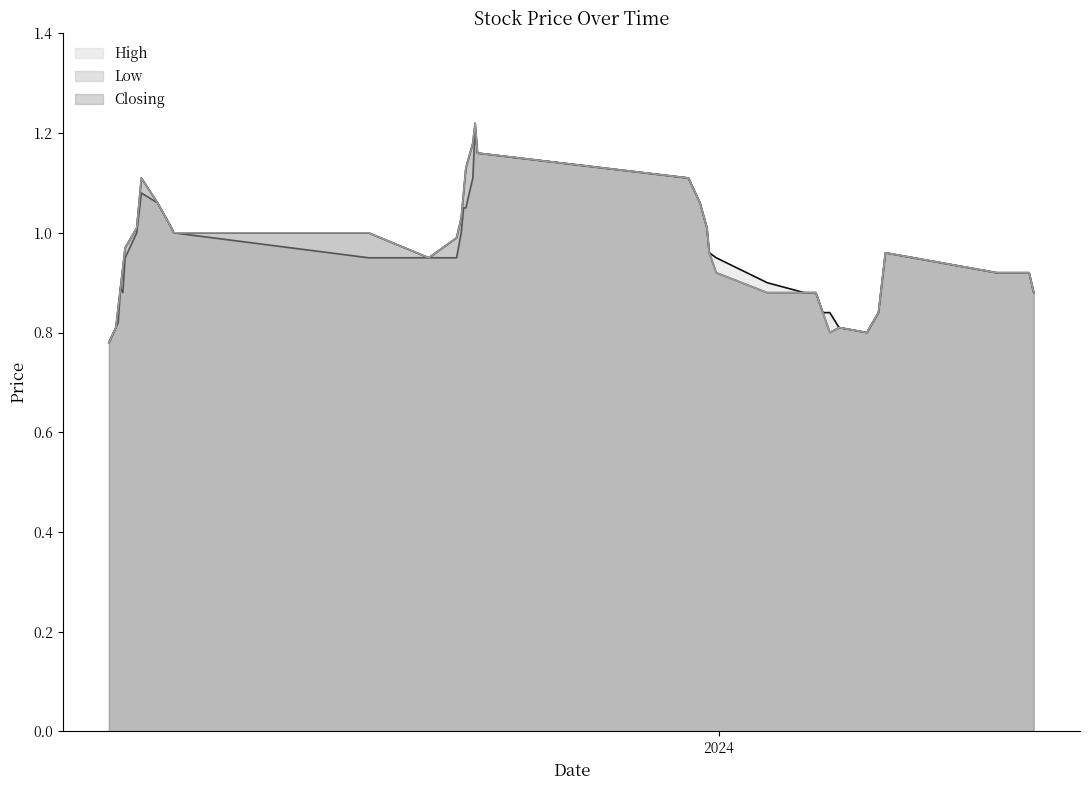

True or false: Low and High cross at least once.

False